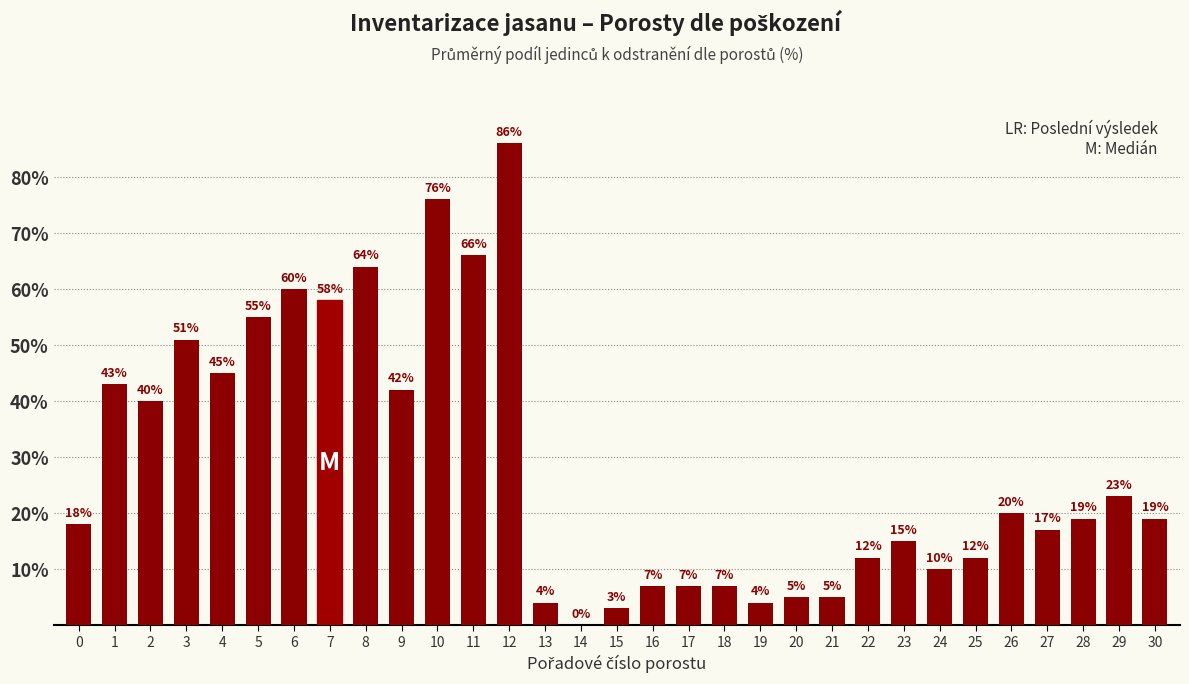

Between 29 and 7, which is larger?

7